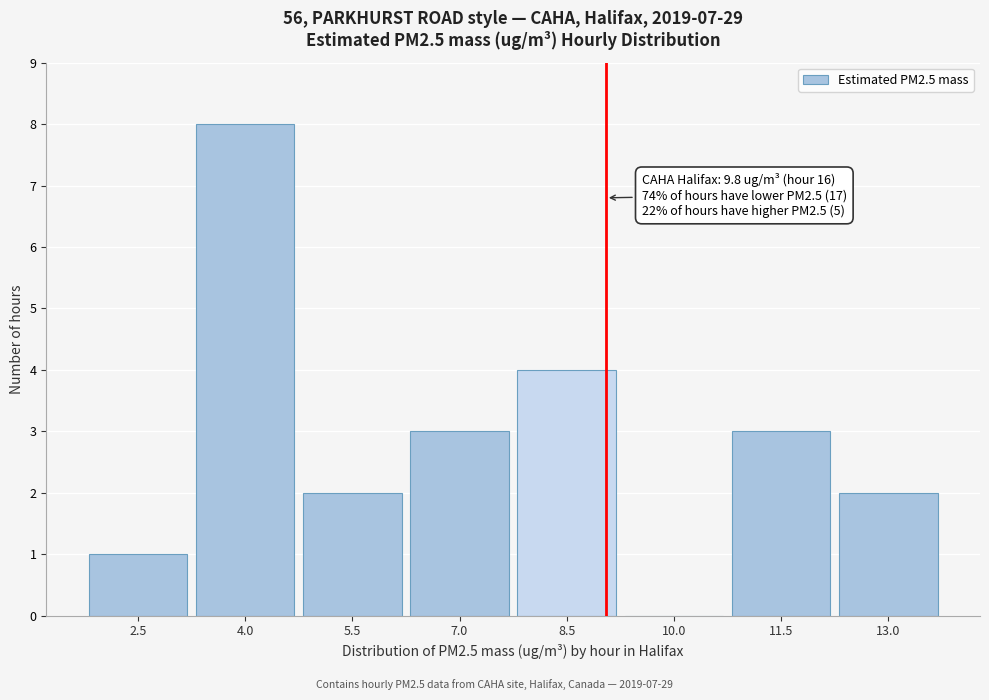

Reading right to left, list all the values displayed in this chart.

13.0=2	11.5=3	10.0=0	8.5=4	7.0=3	5.5=2	4.0=8	2.5=1